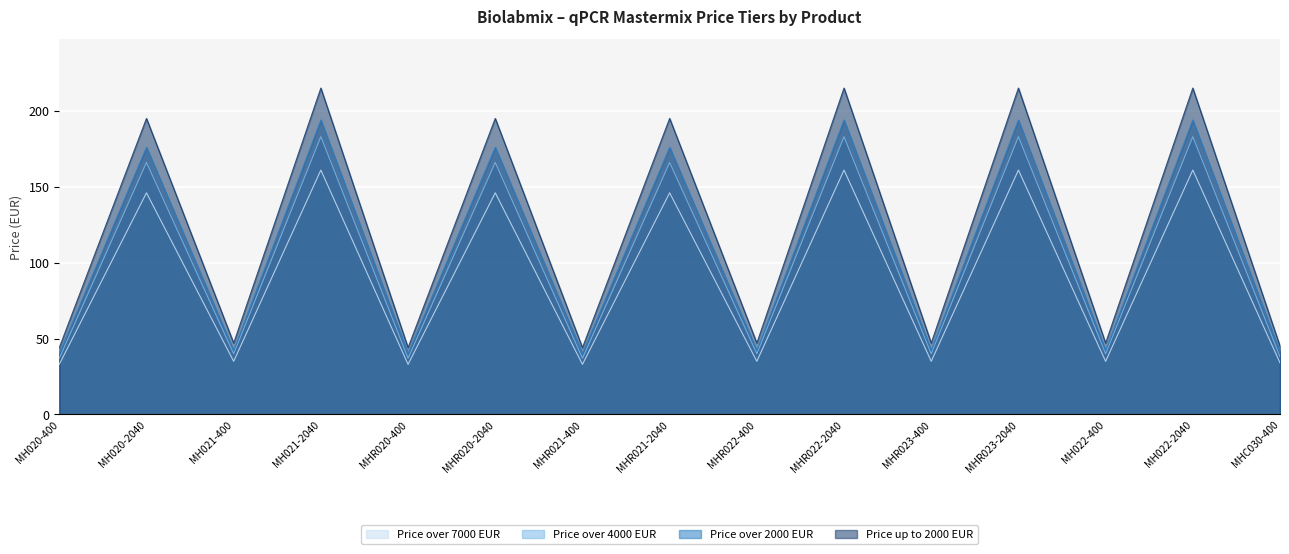

What is the difference between the maximum and minimum values in the Price over 2000 EUR series?

154